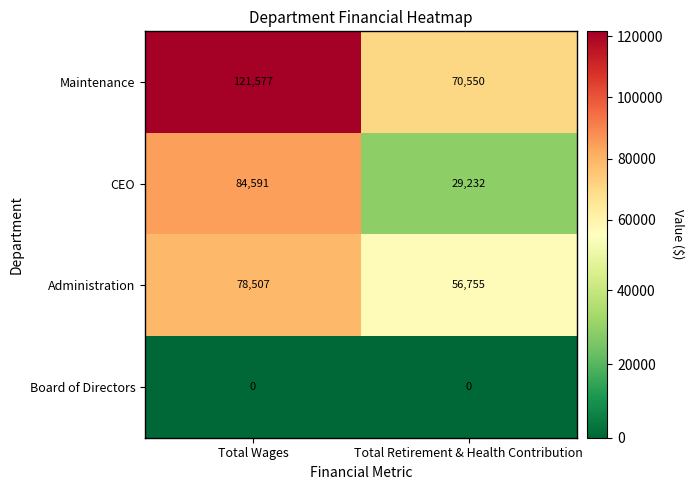

Reading right to left, list all the values displayed in this chart.

Maintenance: Total Retirement & Health Contribution=70550	Total Wages=121577
CEO: Total Retirement & Health Contribution=29232	Total Wages=84591
Administration: Total Retirement & Health Contribution=56755	Total Wages=78507
Board of Directors: Total Retirement & Health Contribution=0	Total Wages=0